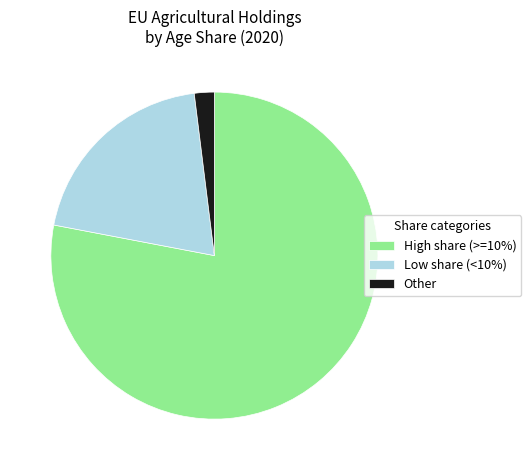

Between Other and High share (>=10%), which is larger?

High share (>=10%)